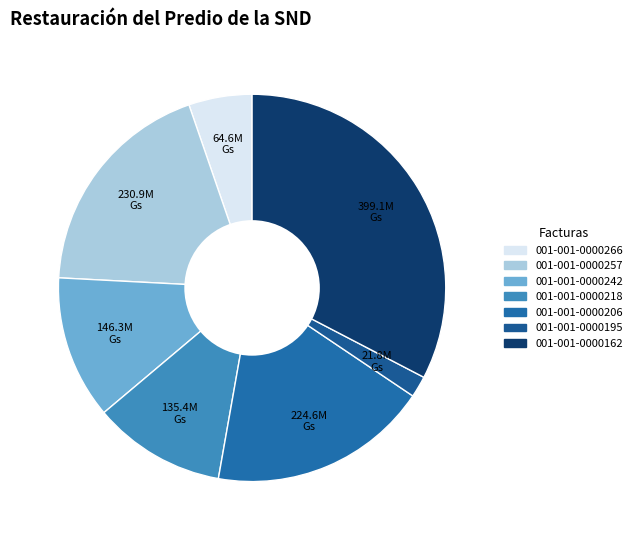

How many slices are in this pie chart?

7